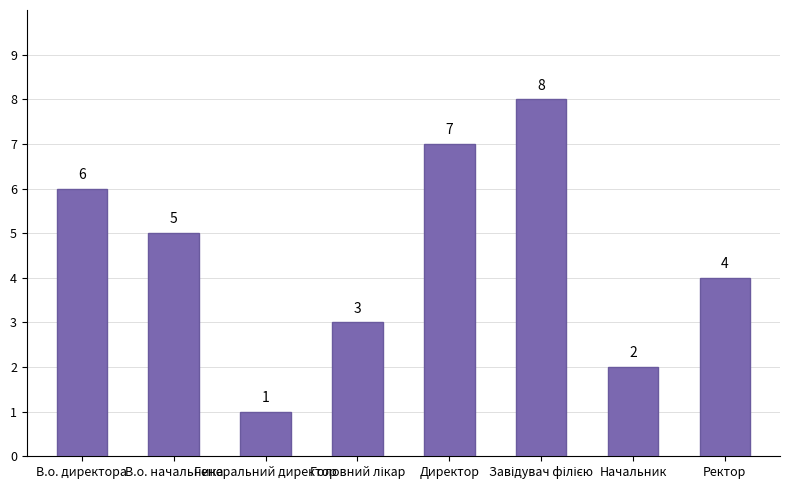

At which label does the data first exceed 5?

В.о. директора